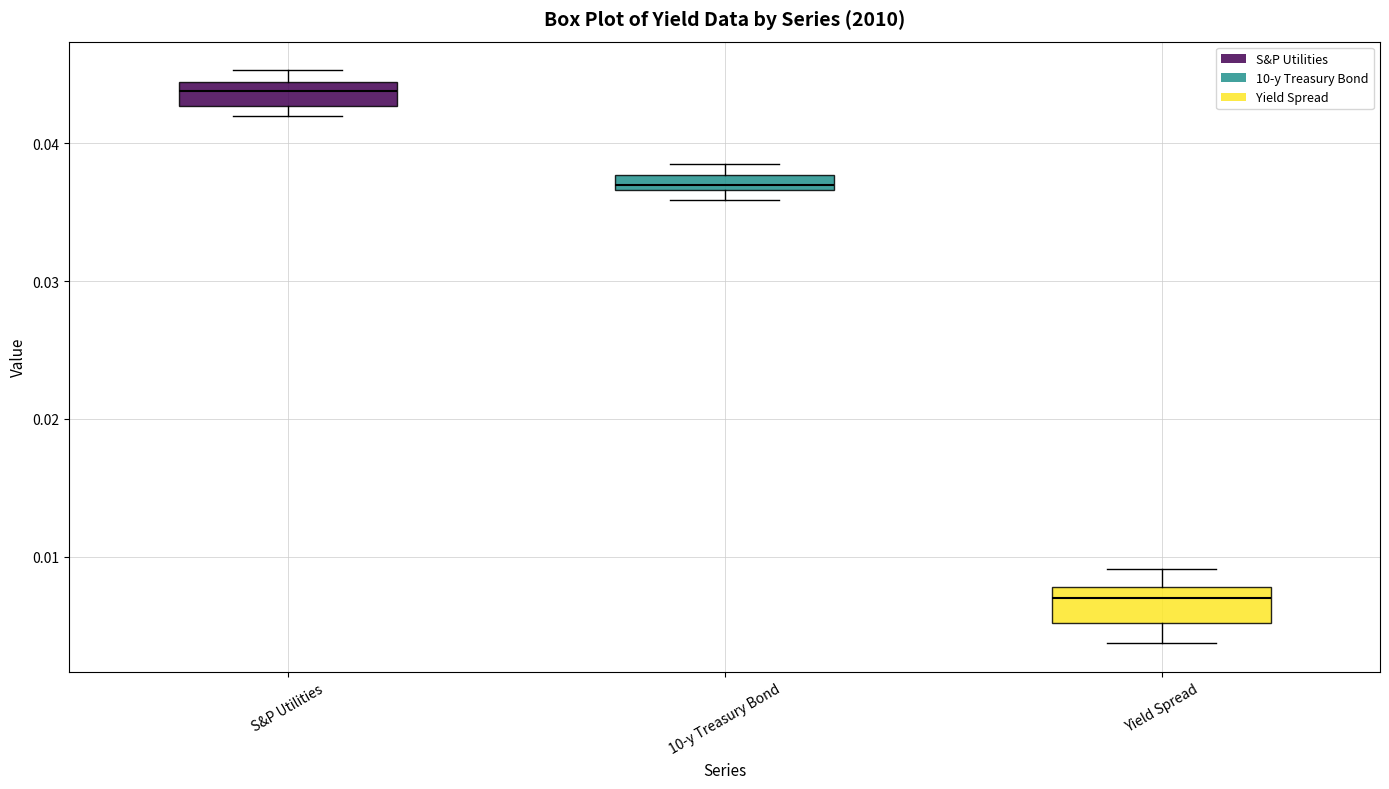

Which box's median line is the highest?

S&P Utilities